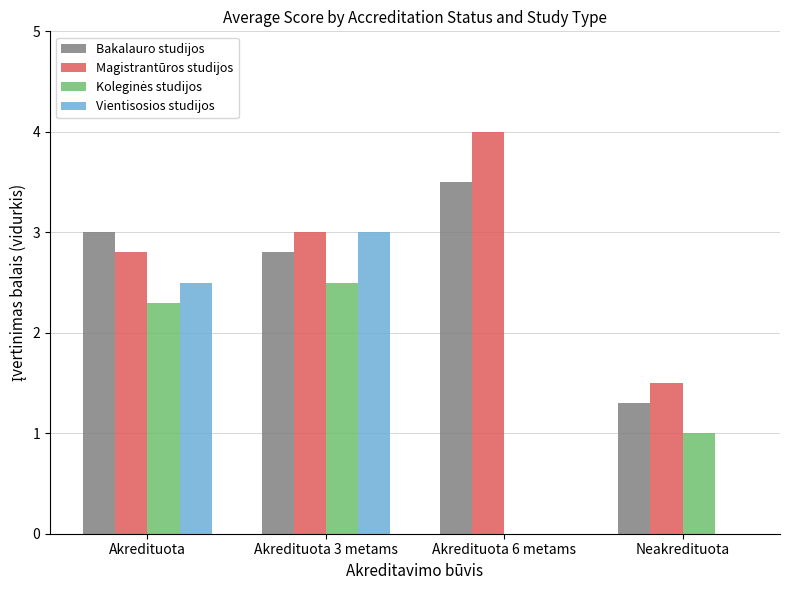

Which series has the largest total across all categories?

Magistrantūros studijos